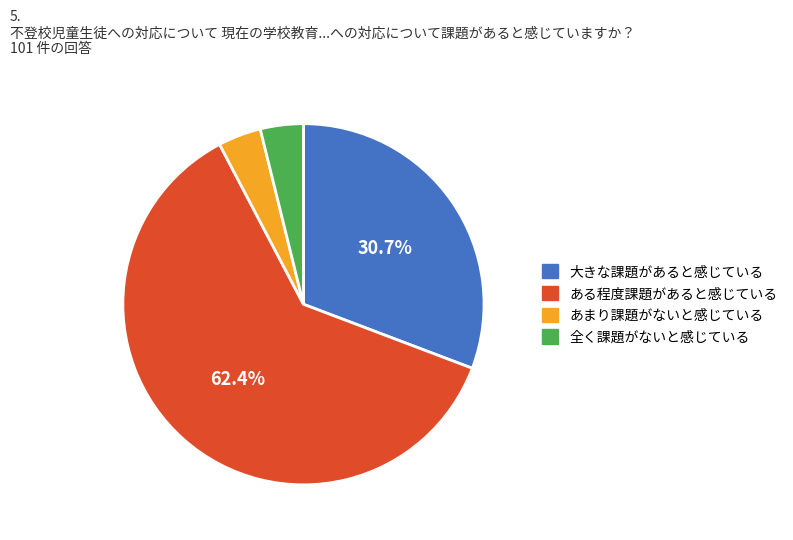

Combined, do 17 and 11 account for over 50%?

No